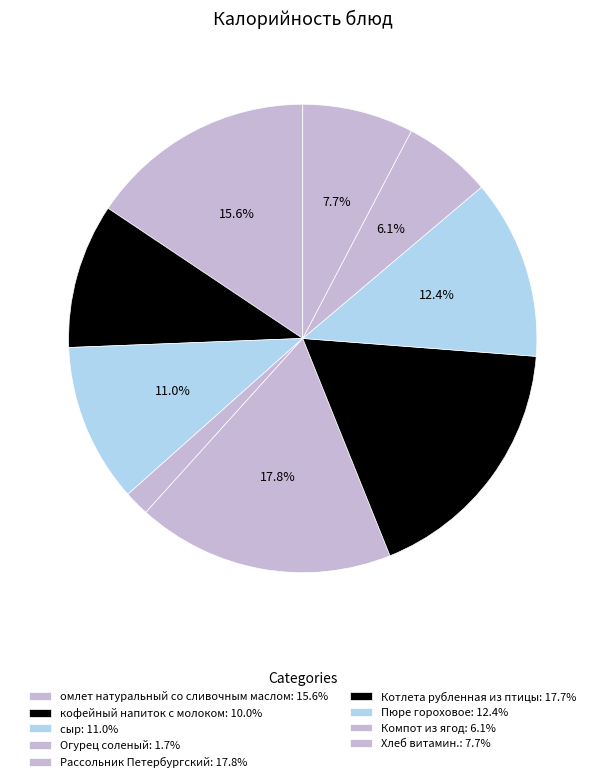

Which slice is the largest?

Рассольник Петербургский